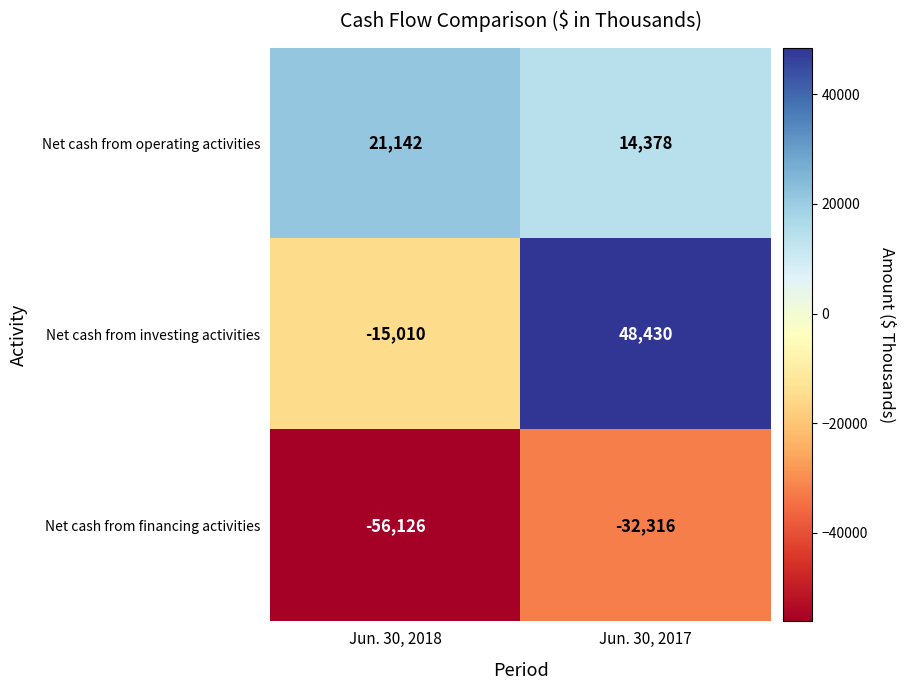

Which series changed the most between Jun. 30, 2018 and Jun. 30, 2017?

Net cash from investing activities